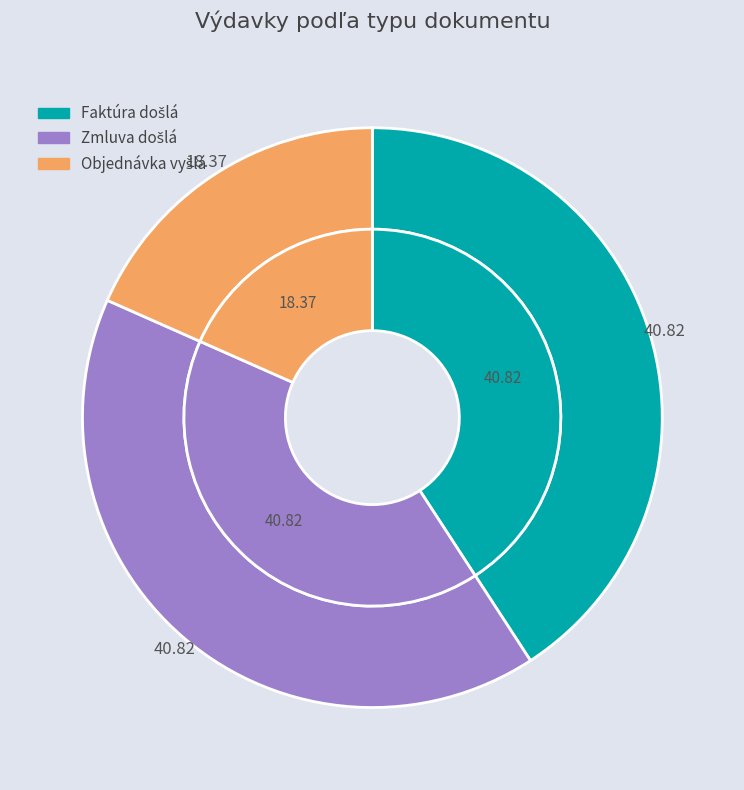

Do Faktúra došlá and Zmluva došlá together represent more than half of the pie?

Yes